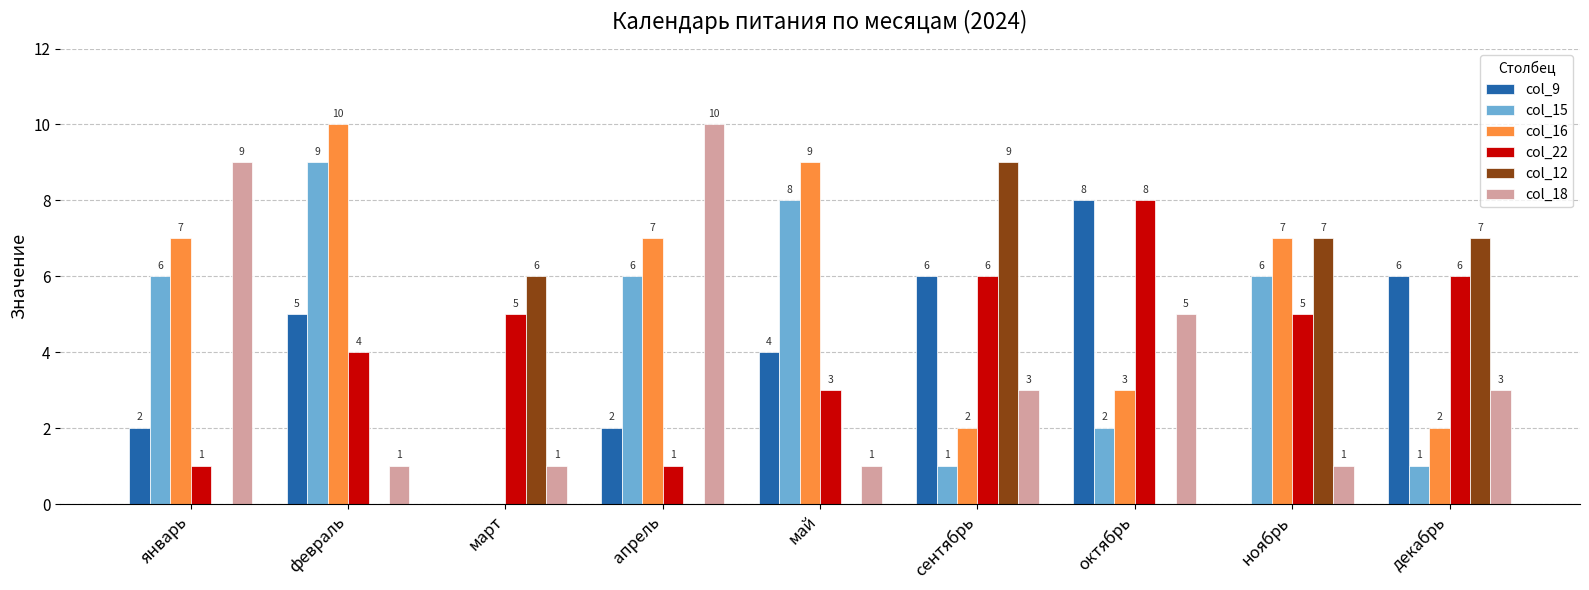

Between январь and декабрь, which series saw the biggest shift?

col_12